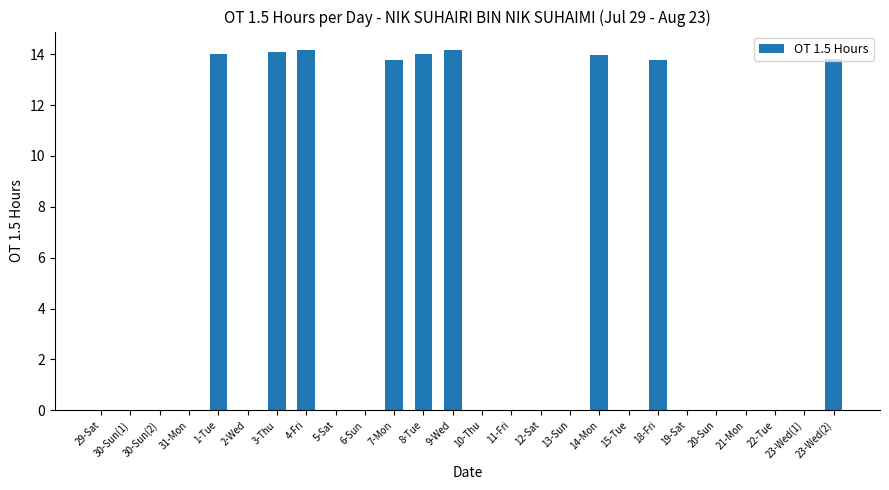

What is the greatest value displayed?

14.2